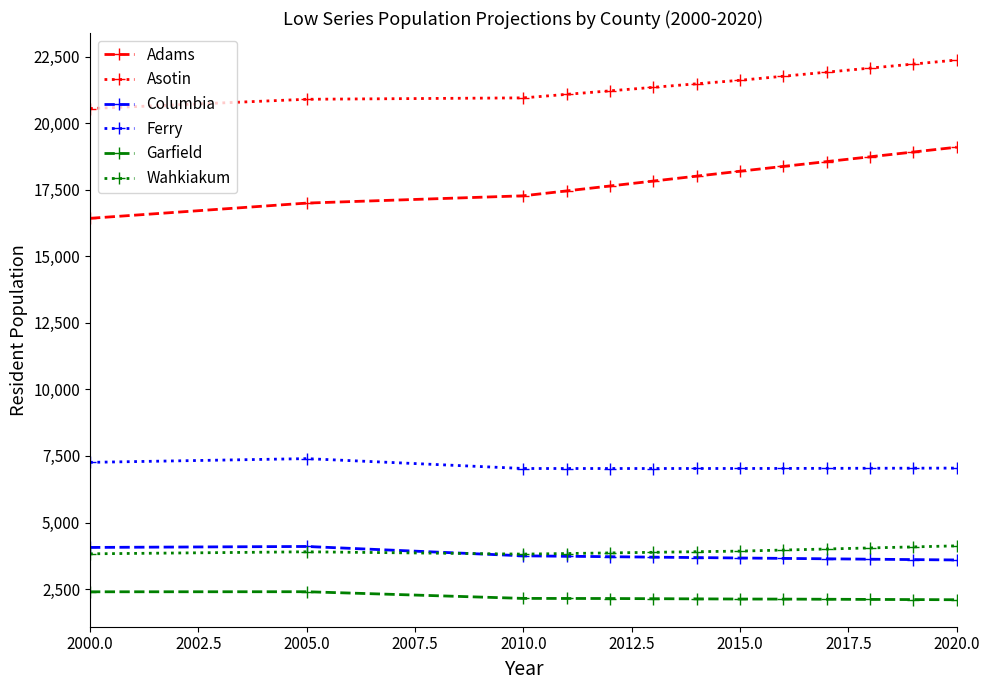

Which series has the largest total across all categories?

Asotin